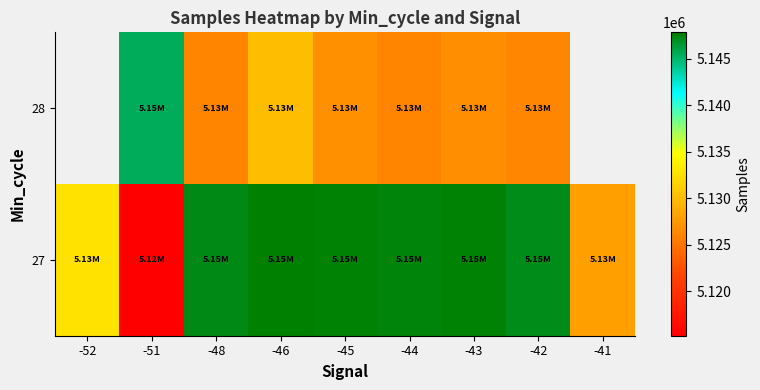

Rank the series at -44 from lowest to highest value.

28, 27